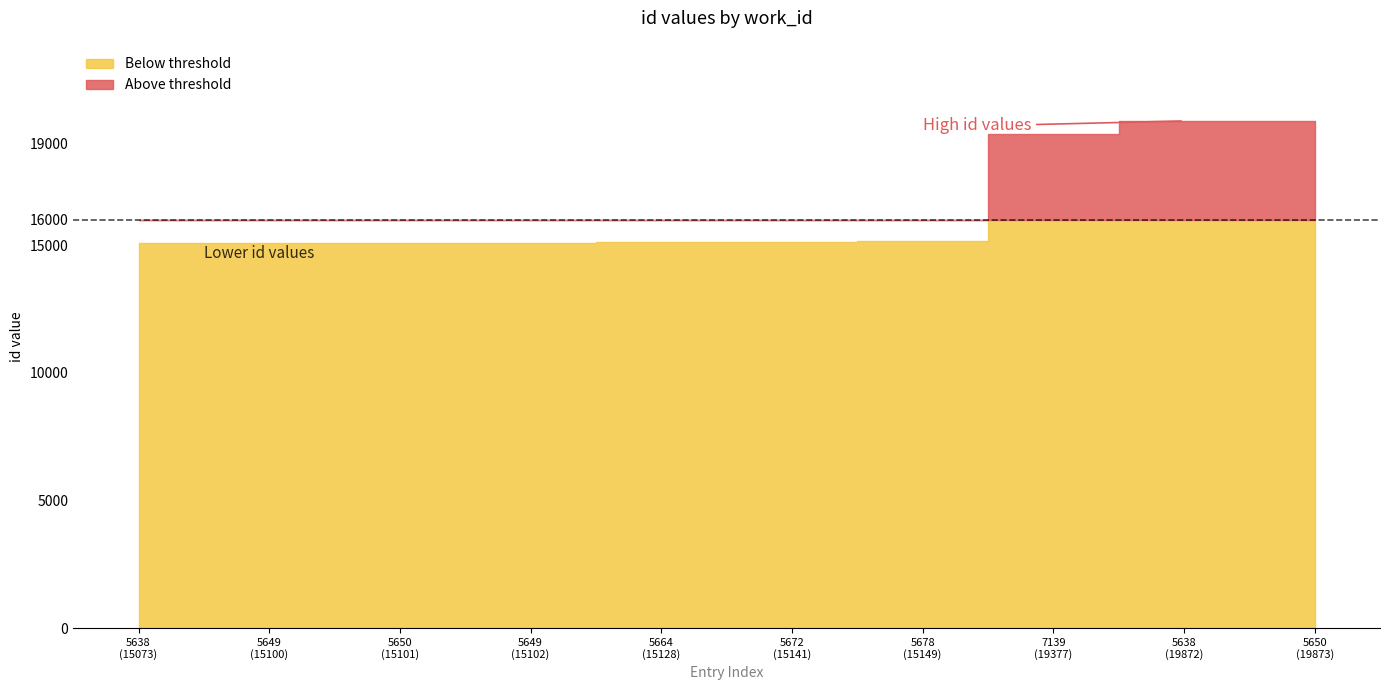

What is the difference between the maximum and minimum values?

4800